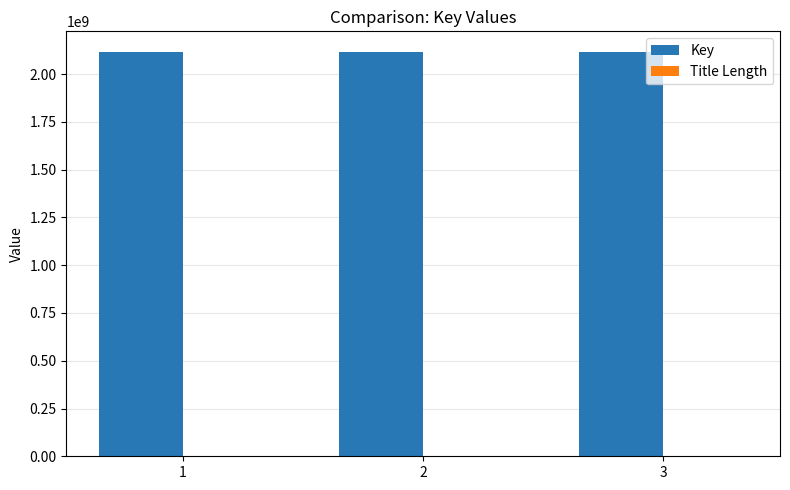

What is the sum of all Key values?

6353660596